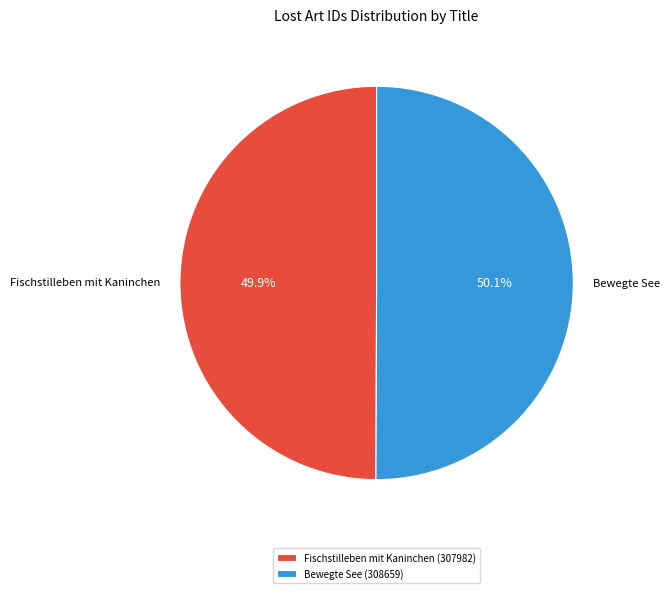

Approximately how many times larger is the value at Bewegte See compared to Fischstilleben mit Kaninchen?

1.0